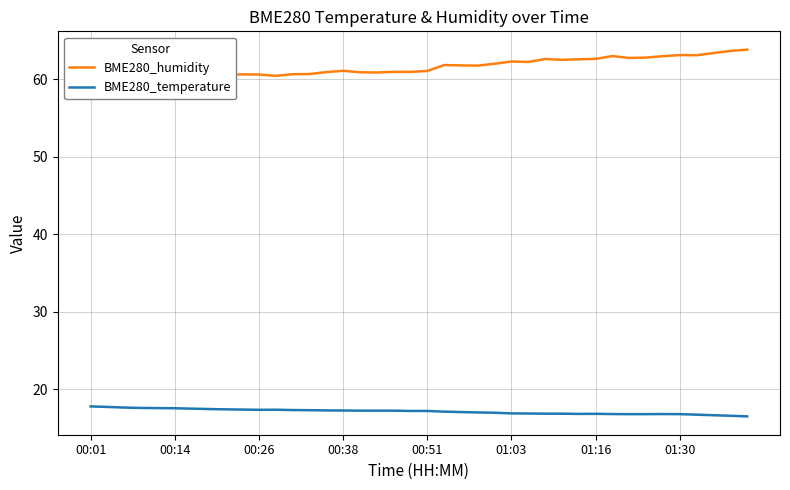

True or false: BME280_humidity and BME280_temperature cross at least once.

False